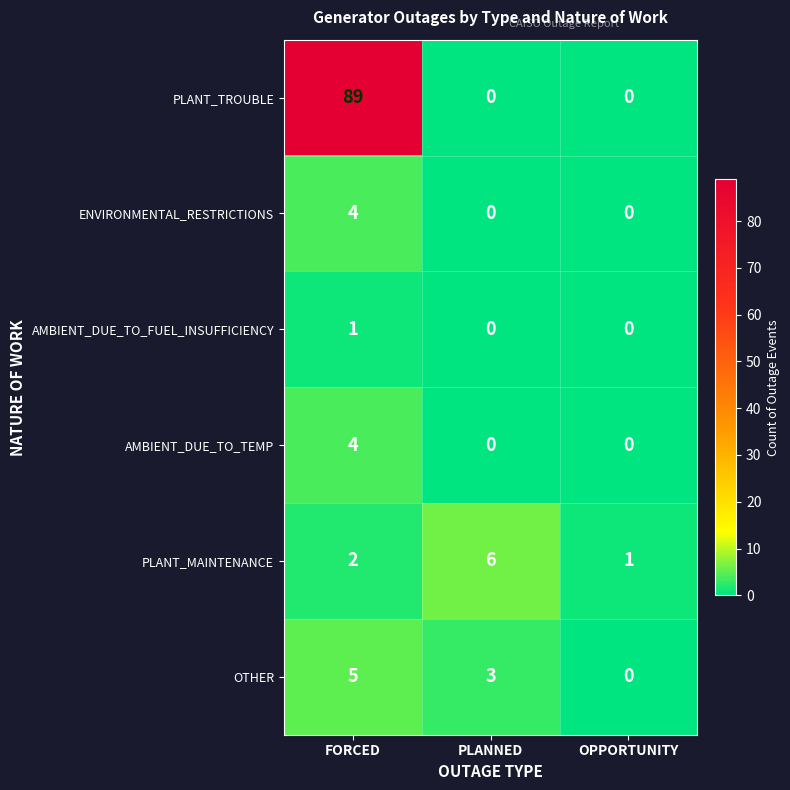

Count the ENVIRONMENTAL_RESTRICTIONS values in the range 0 to 4.

3